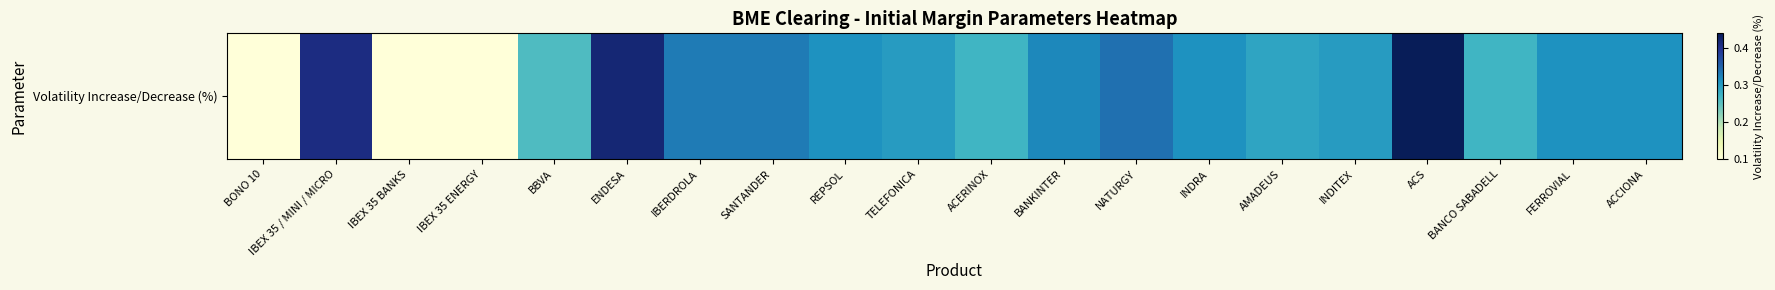

The chart shows a value of 0.4 at AMADEUS. True or false?

False